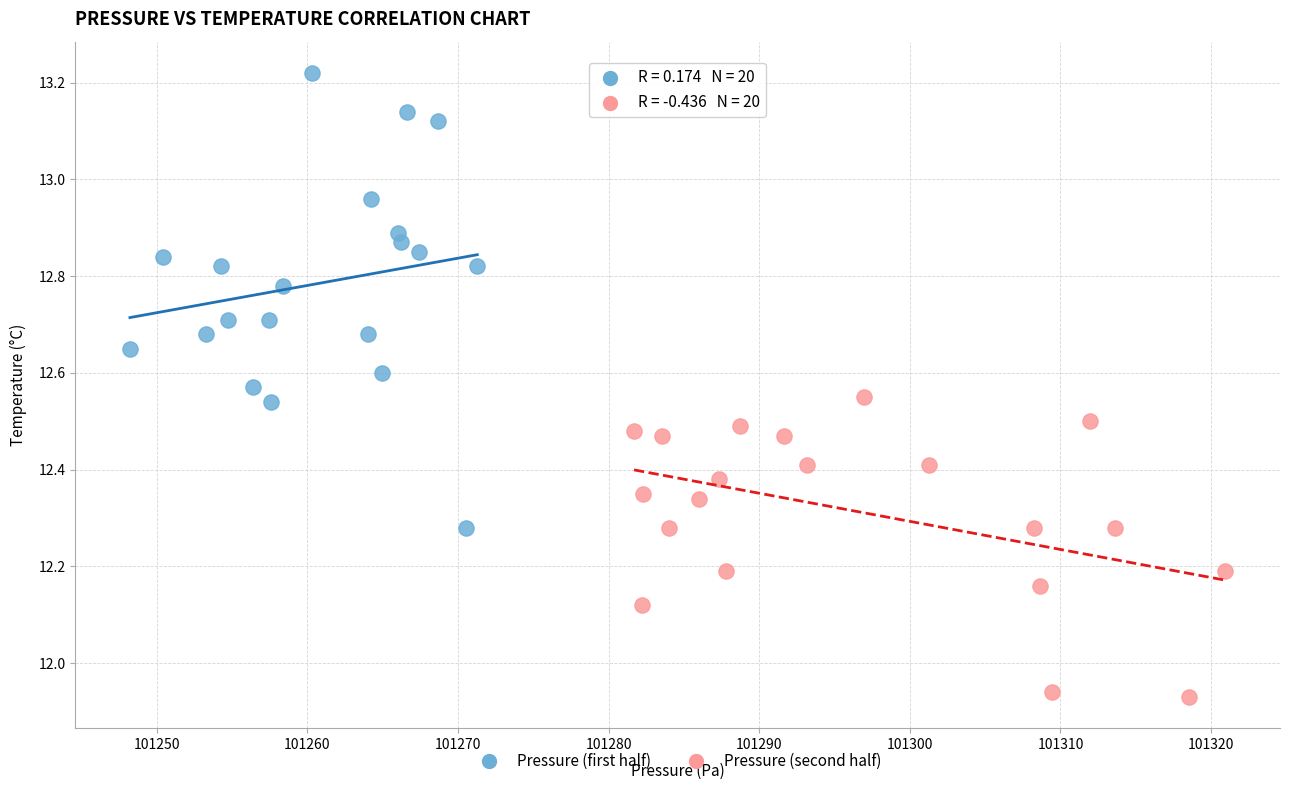

Which series reaches the minimum Y coordinate?

Pressure (second half)